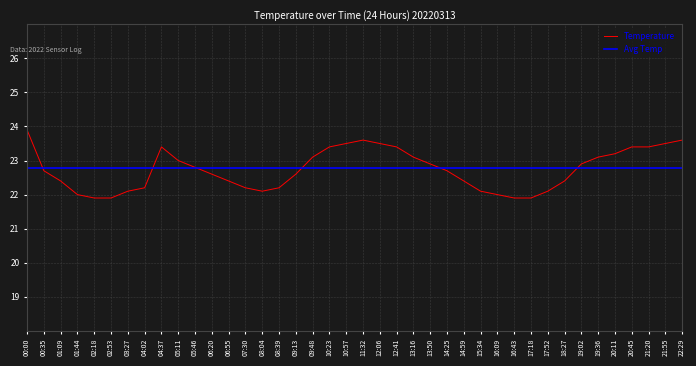

Reading left to right, list all the values displayed in this chart.

00:00=23.9	00:35=22.7	01:09=22.4	01:44=22.0	02:18=21.9	02:53=21.9	03:27=22.1	04:02=22.2	04:37=23.4	05:11=23.0	05:46=22.8	06:20=22.6	06:55=22.4	07:30=22.2	08:04=22.1	08:39=22.2	09:13=22.6	09:48=23.1	10:23=23.4	10:57=23.5	11:32=23.6	12:06=23.5	12:41=23.4	13:16=23.1	13:50=22.9	14:25=22.7	14:59=22.4	15:34=22.1	16:09=22.0	16:43=21.9	17:18=21.9	17:52=22.1	18:27=22.4	19:02=22.9	19:36=23.1	20:11=23.2	20:45=23.4	21:20=23.4	21:55=23.5	22:29=23.6